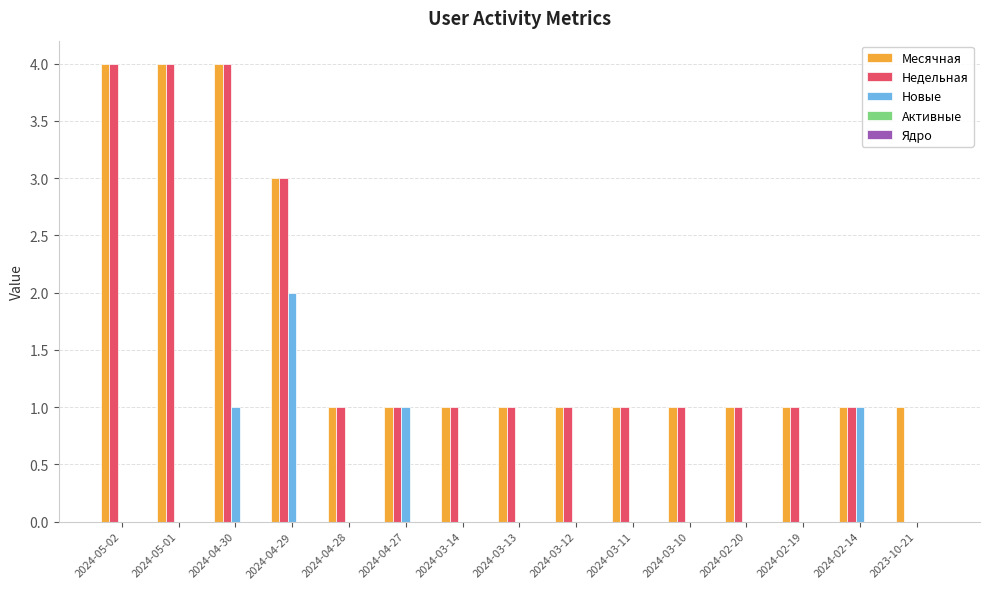

What is the greatest value displayed?

4